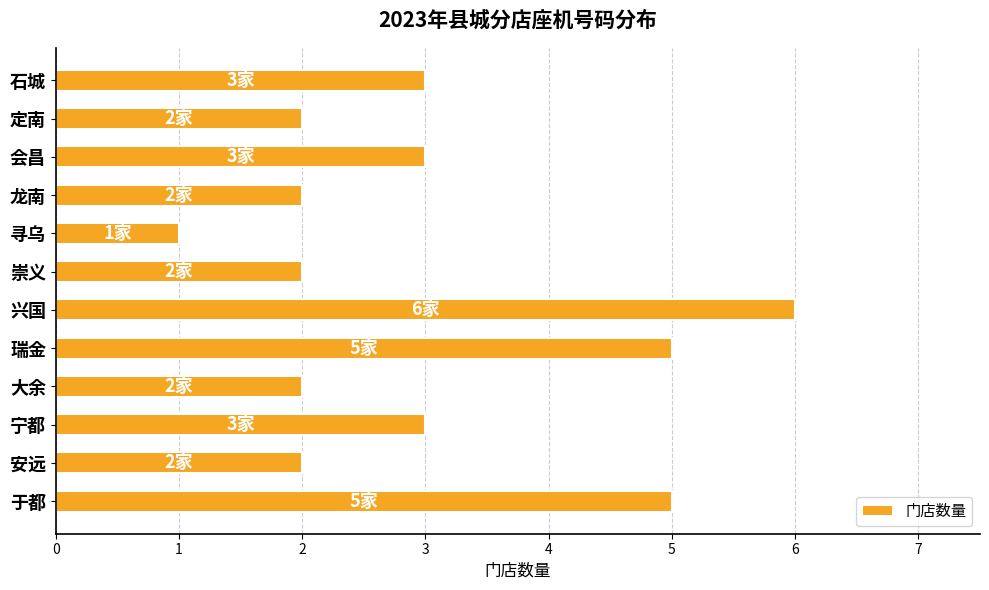

What is the sum of all values?

36